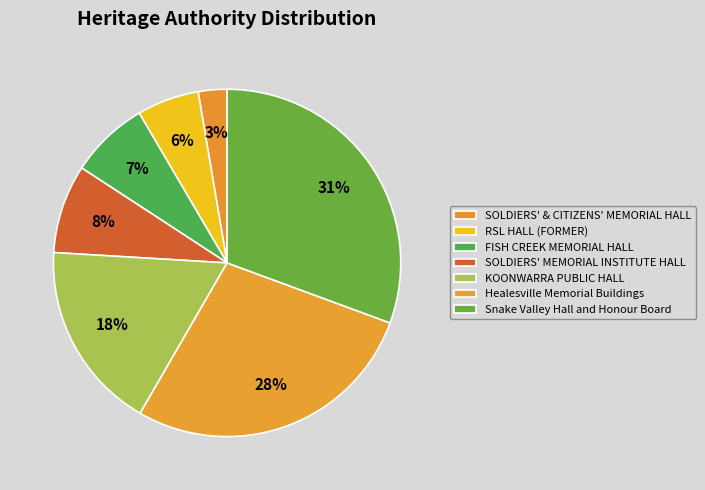

How many segments does this pie chart have?

7